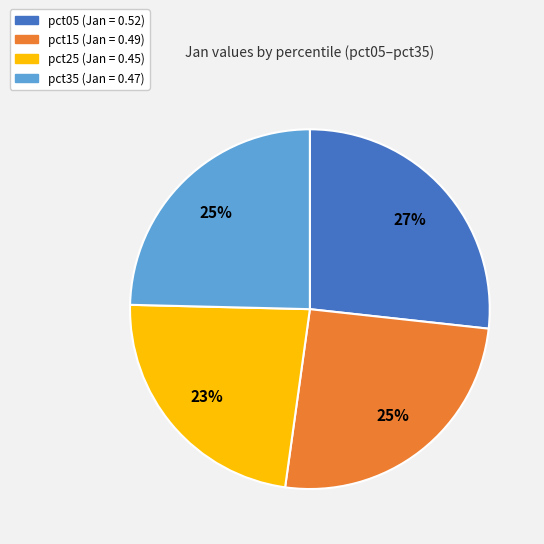

How many slices are in this pie chart?

4